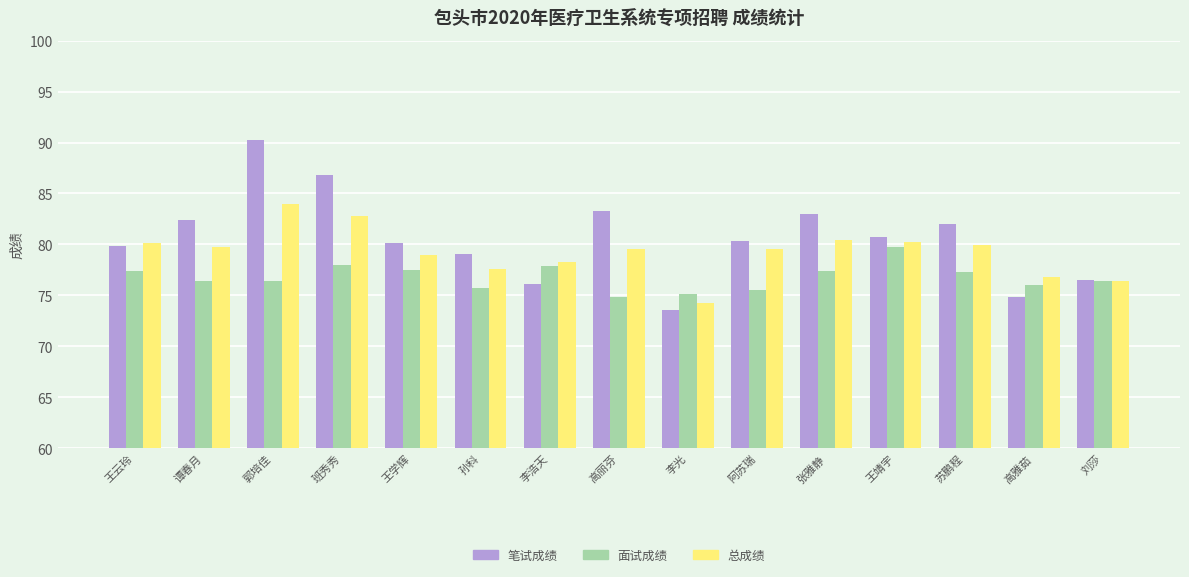

How many groups of bars are there?

15